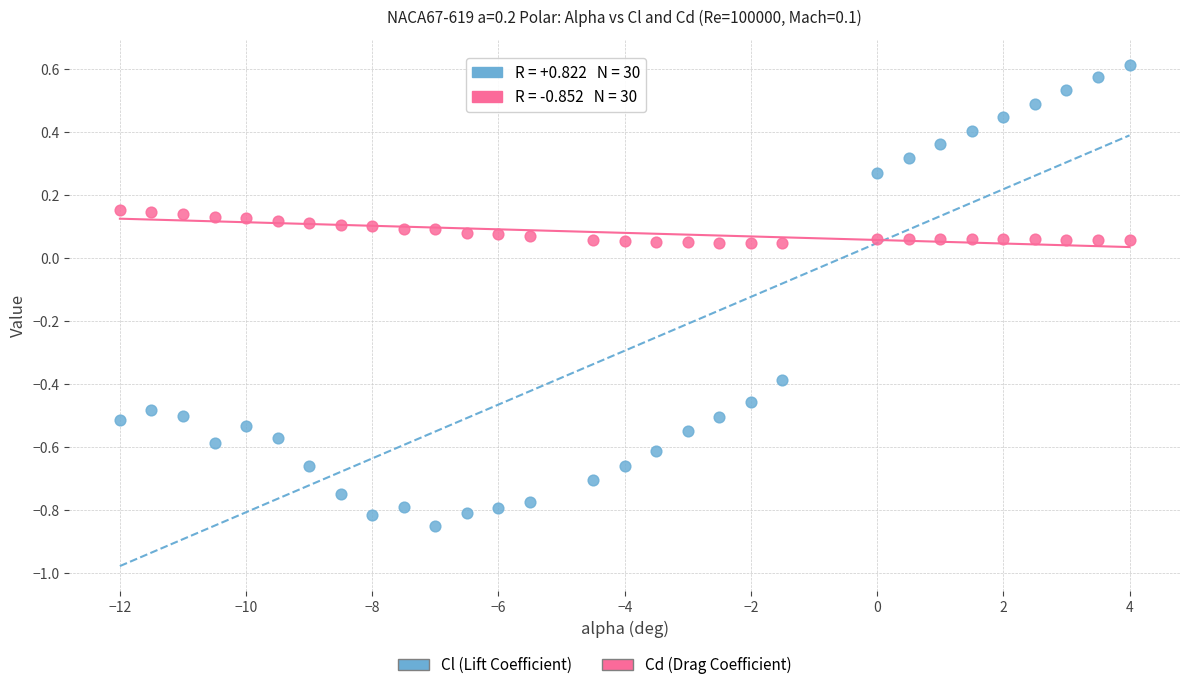

Across all data points, what is the range of Y values (max minus min)?

1.5